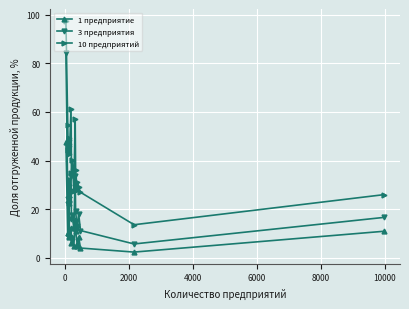

What is the difference between the maximum and minimum values in the 10 предприятий series?

83.9